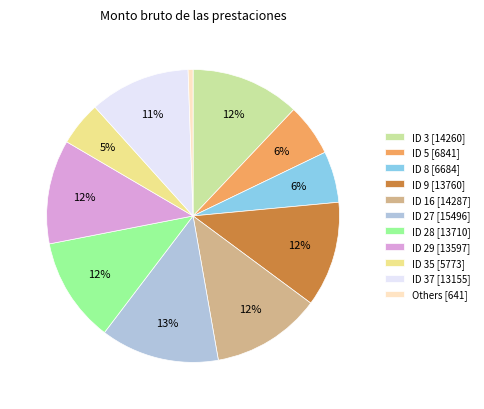

To the nearest percent, what is the combined percentage of ID 37 [13155] and Others [641]?

12%